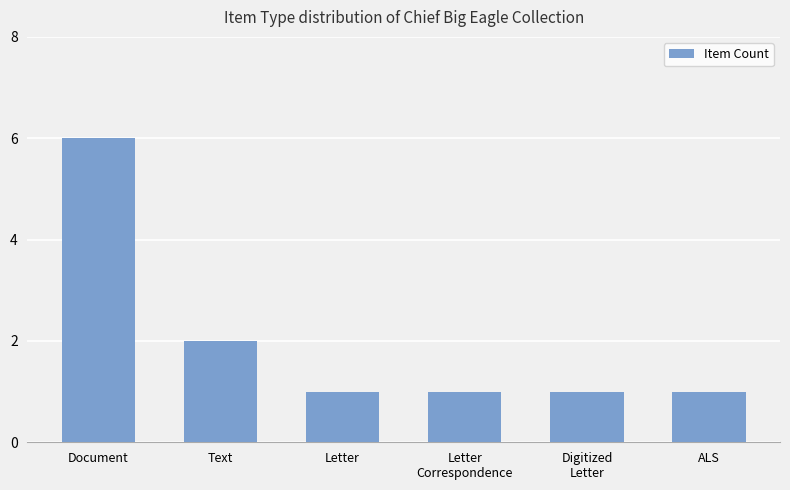

Count the number of data series in this chart.

1